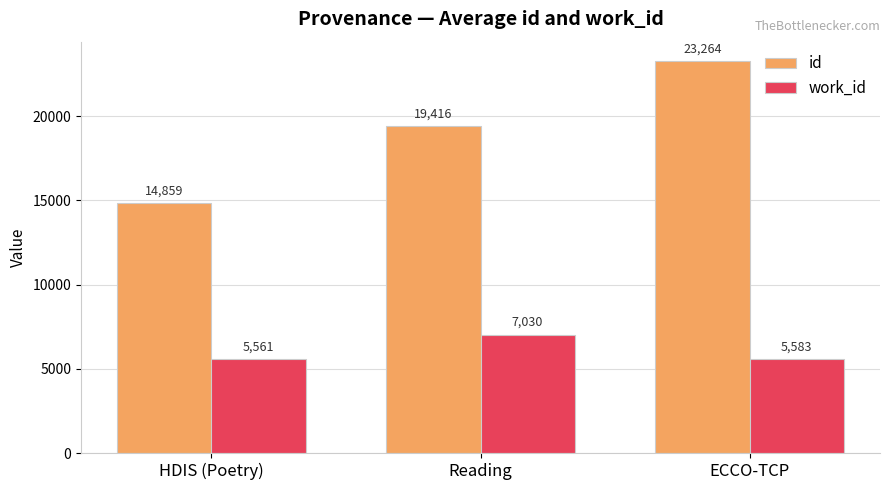

What position from the right is ECCO-TCP?

1